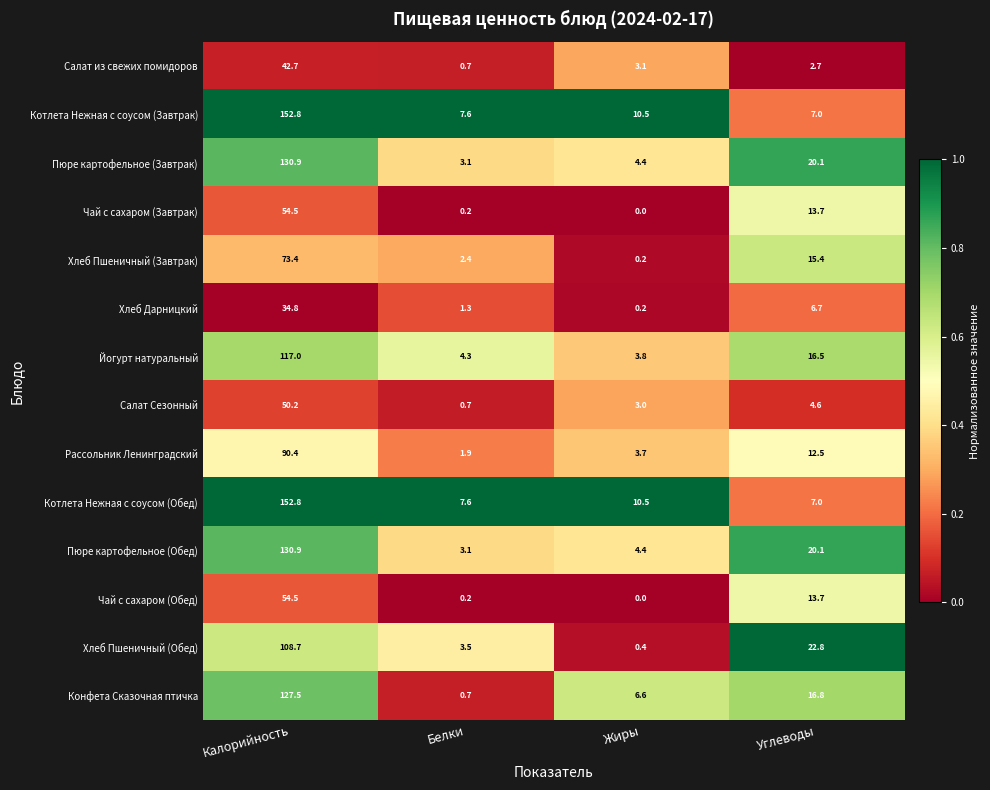

Rank the categories by Салат Сезонный value from lowest to highest.

Белки, Жиры, Углеводы, Калорийность